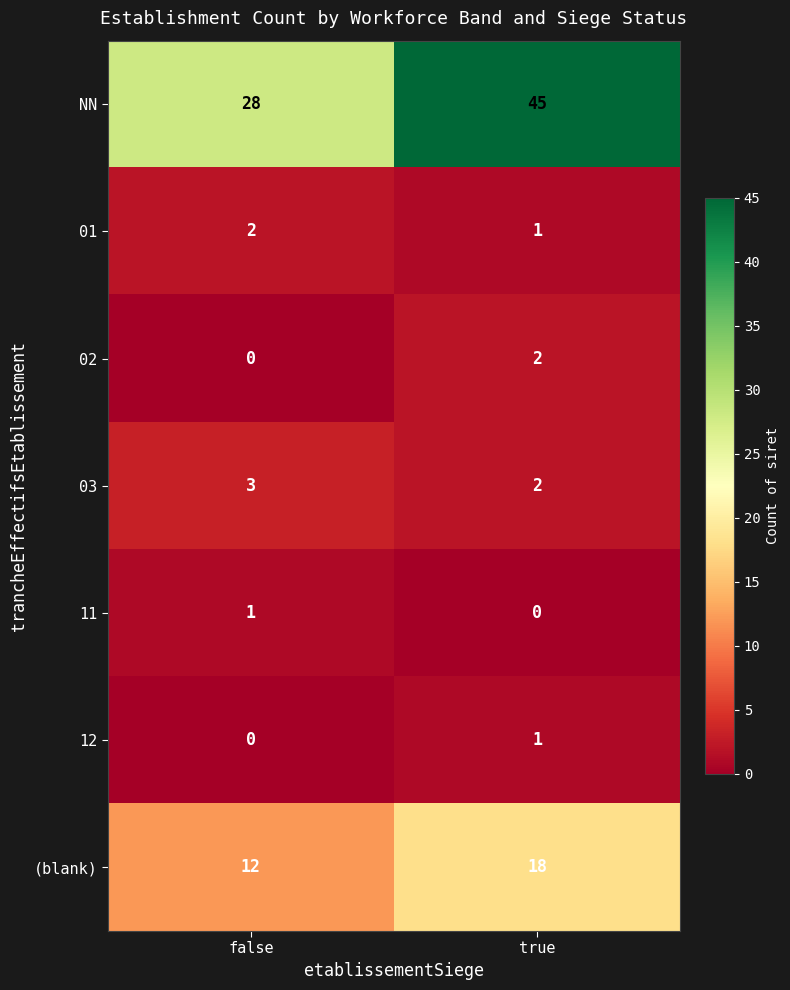

Reading right to left, transcribe all the data shown in this chart.

NN: true=45	false=28
01: true=1	false=2
02: true=2	false=0
03: true=2	false=3
11: true=0	false=1
12: true=1	false=0
(blank): true=18	false=12